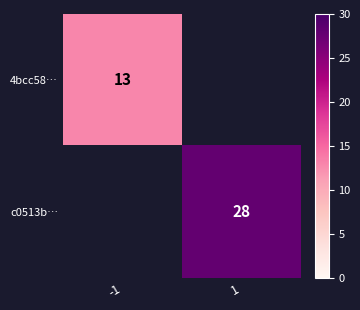

Is it true that 4bcc58… equals 3 at -1?

False